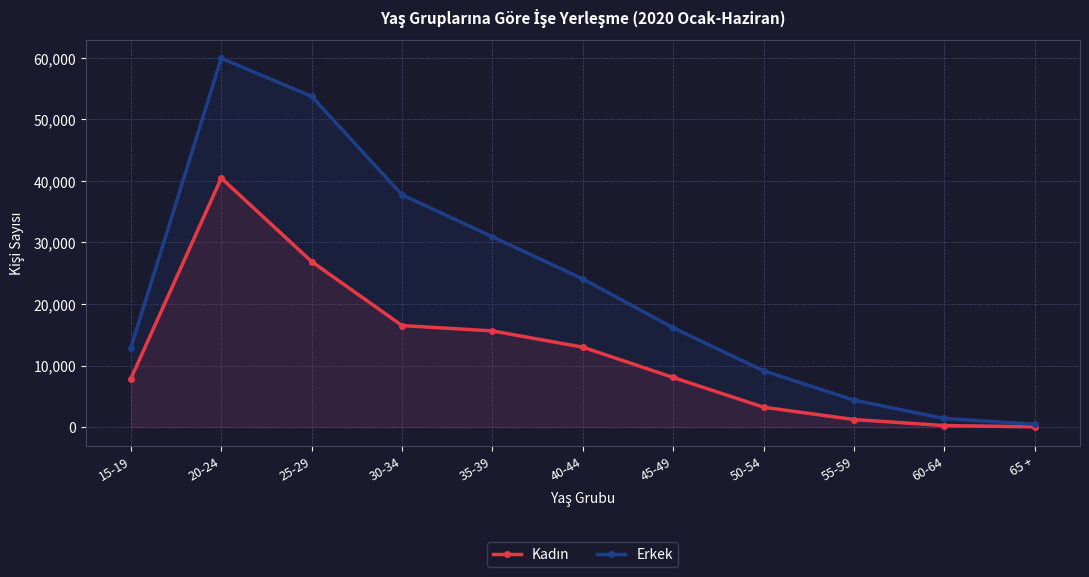

True or false: Kadın has more than 0 points higher than both neighbors.

True